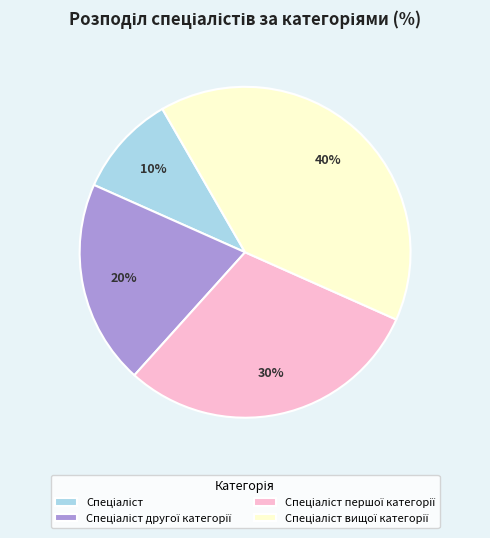

Does any single category account for the majority?

No